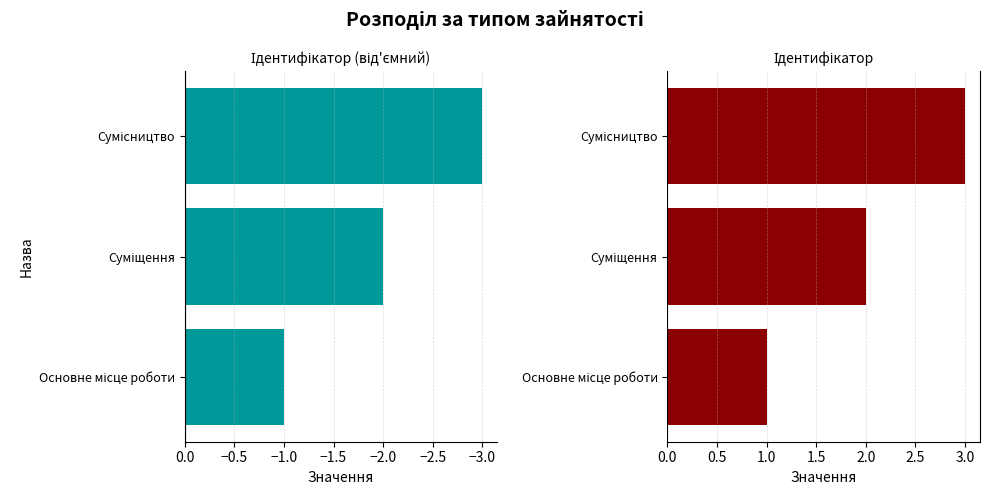

What is the maximum value shown in the chart?

3